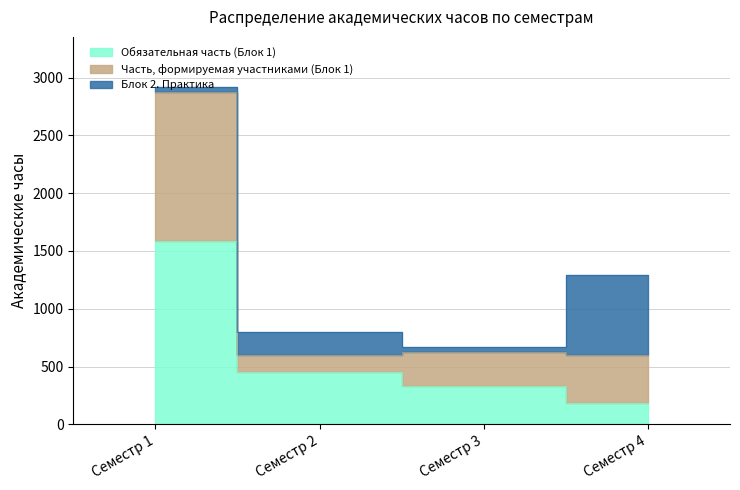

How many values in the Часть, формируемая участниками (Блок 1) series exceed 1296?

1